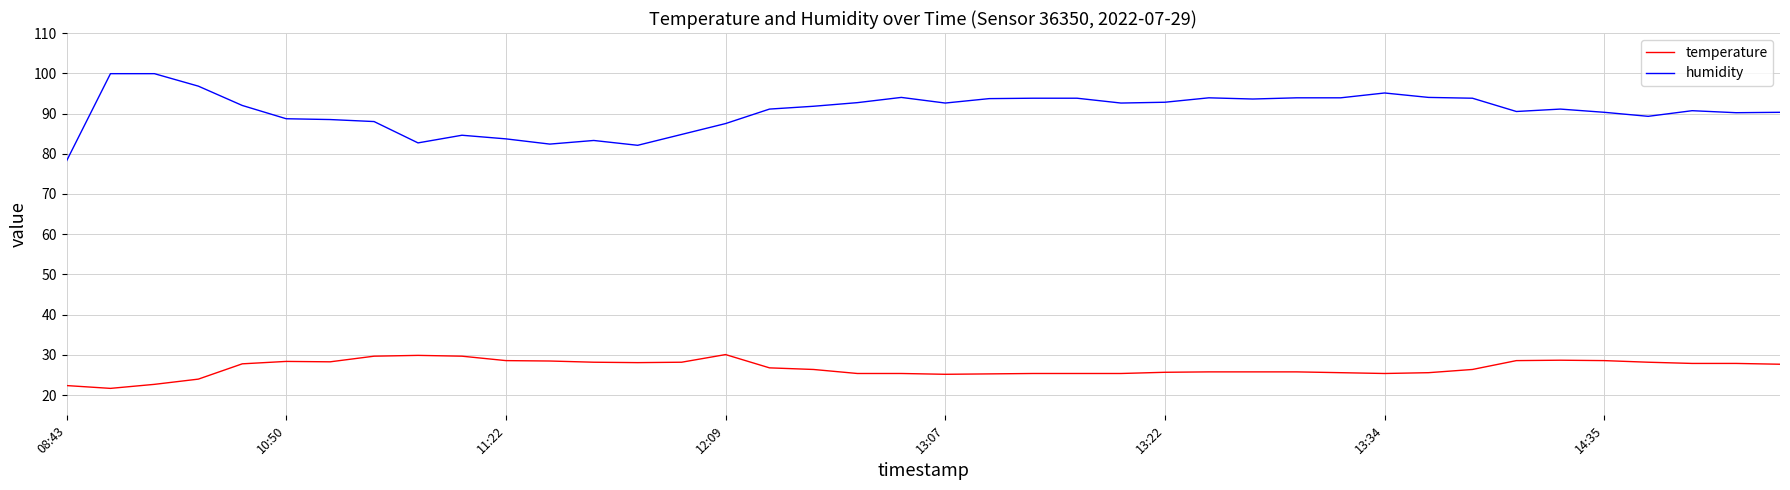

How many lines are shown in the chart?

2